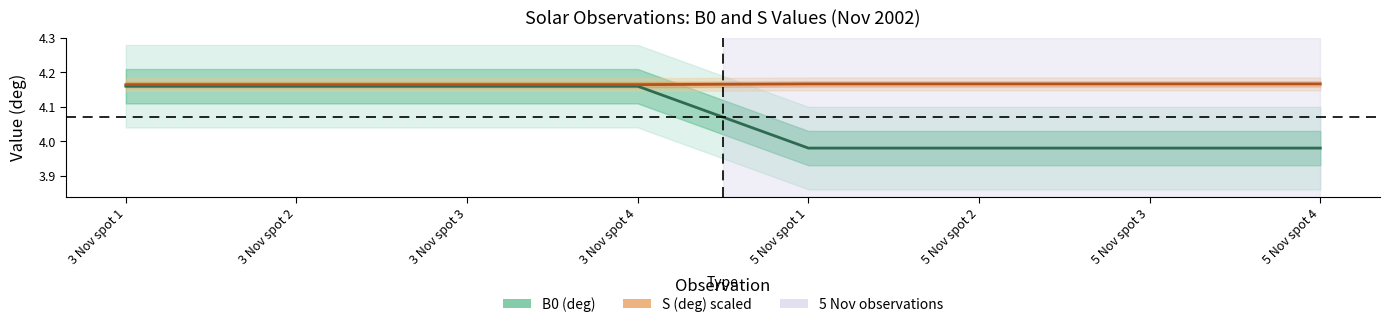

What is the sum of the B0 (deg) values at 3 Nov spot 3 and 5 Nov spot 1?

8.1